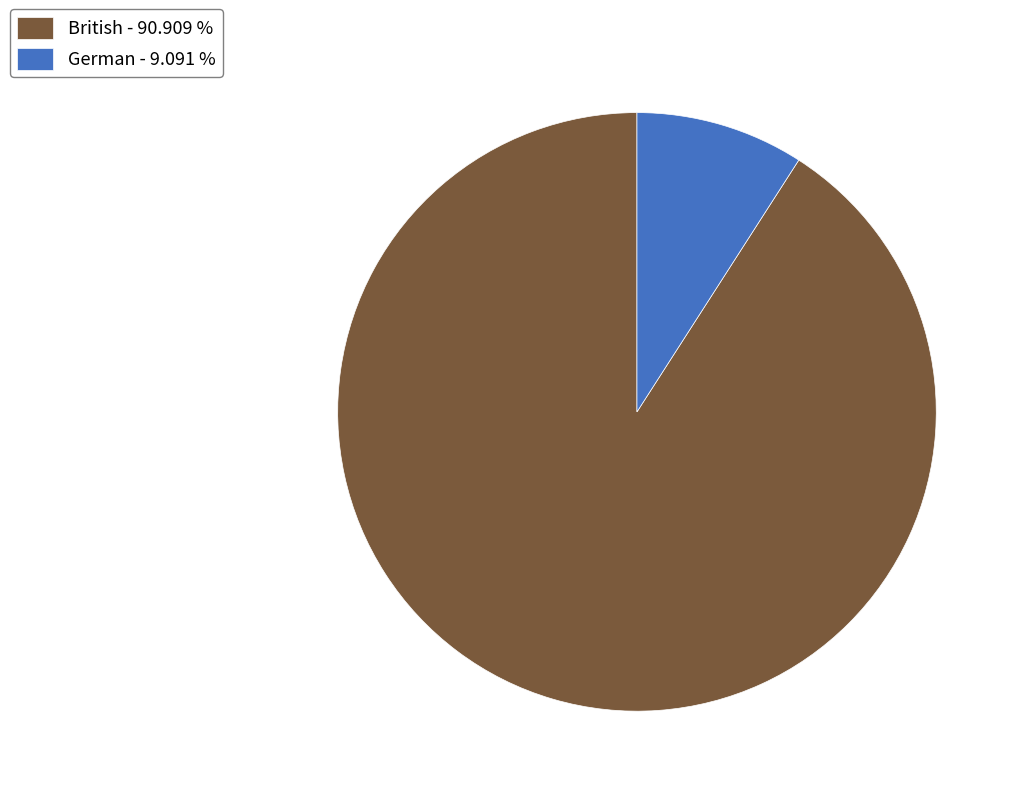

Combined, do German and British account for over 50%?

Yes